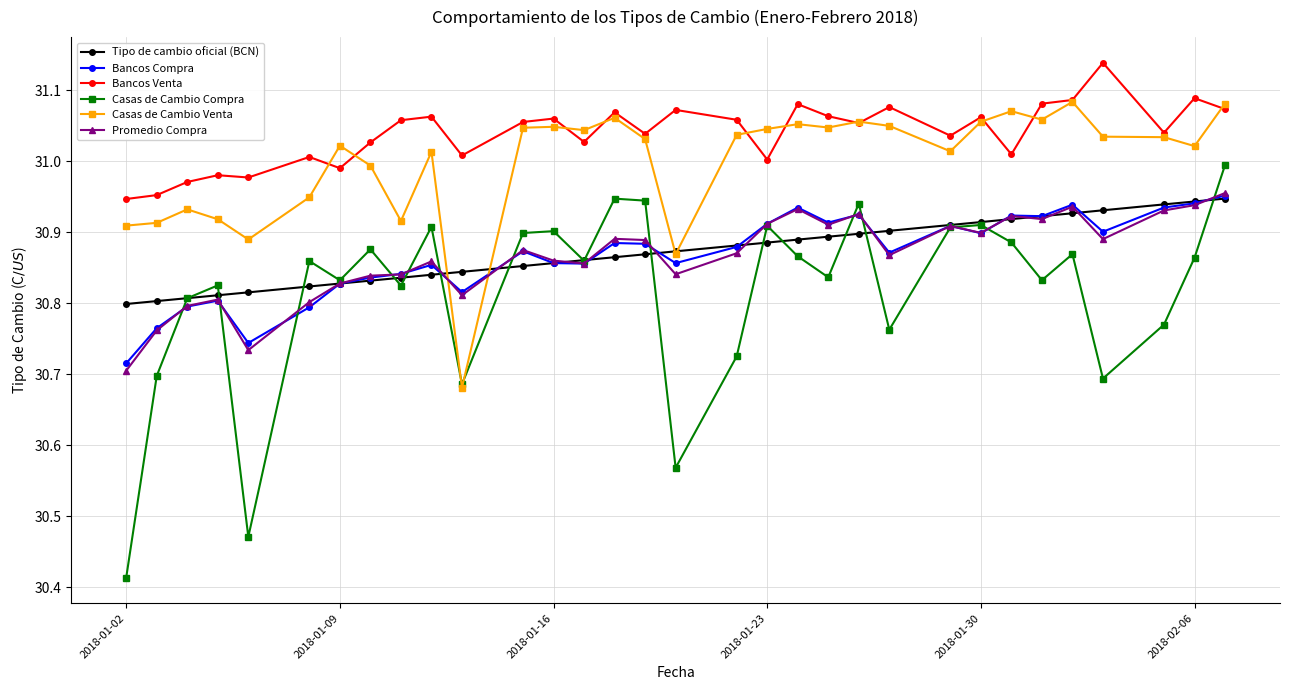

Which series has the largest range (max minus min)?

Casas de Cambio Compra